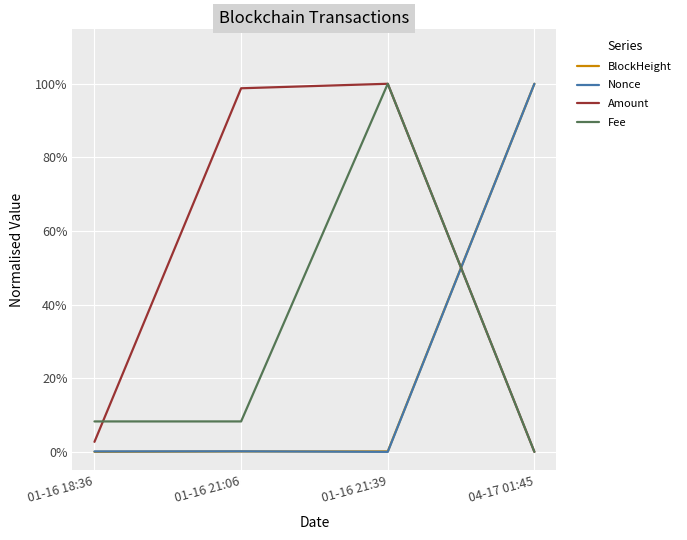

What is the label of the 1st point from the left?

01-16 18:36